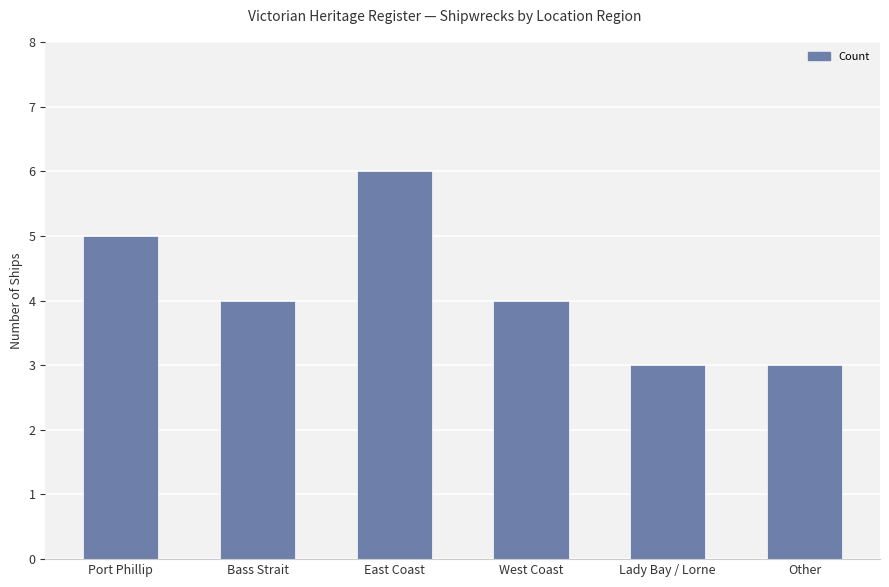

True or false: the data shows 5 at Lady Bay / Lorne.

False